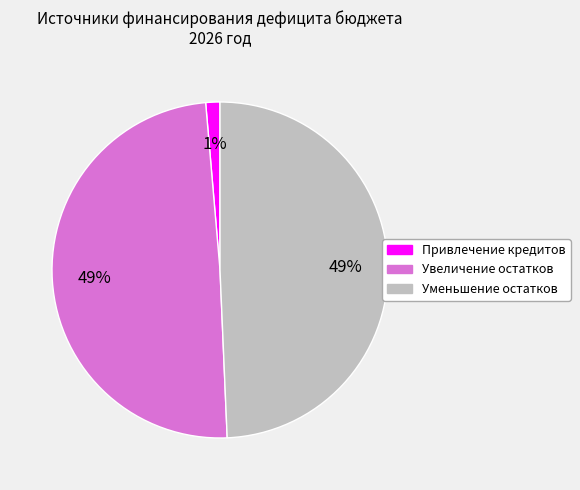

How many segments does this pie chart have?

3